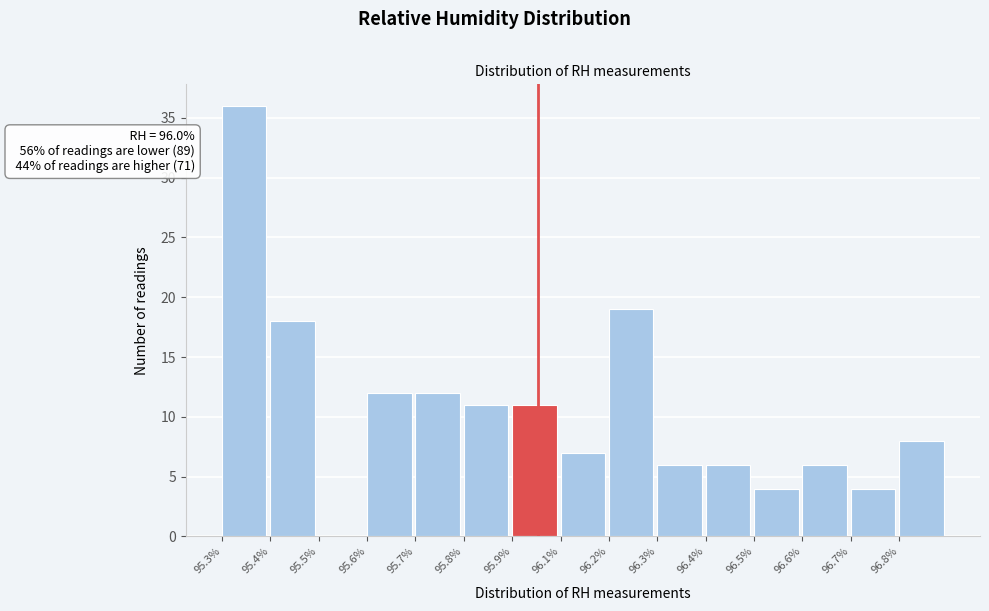

Reading right to left, list all the values displayed in this chart.

96.8%=8	96.7%=4	96.6%=6	96.5%=4	96.4%=6	96.3%=6	96.2%=19	96.1%=7	95.9%=11	95.8%=11	95.7%=12	95.6%=12	95.5%=0	95.4%=18	95.3%=36